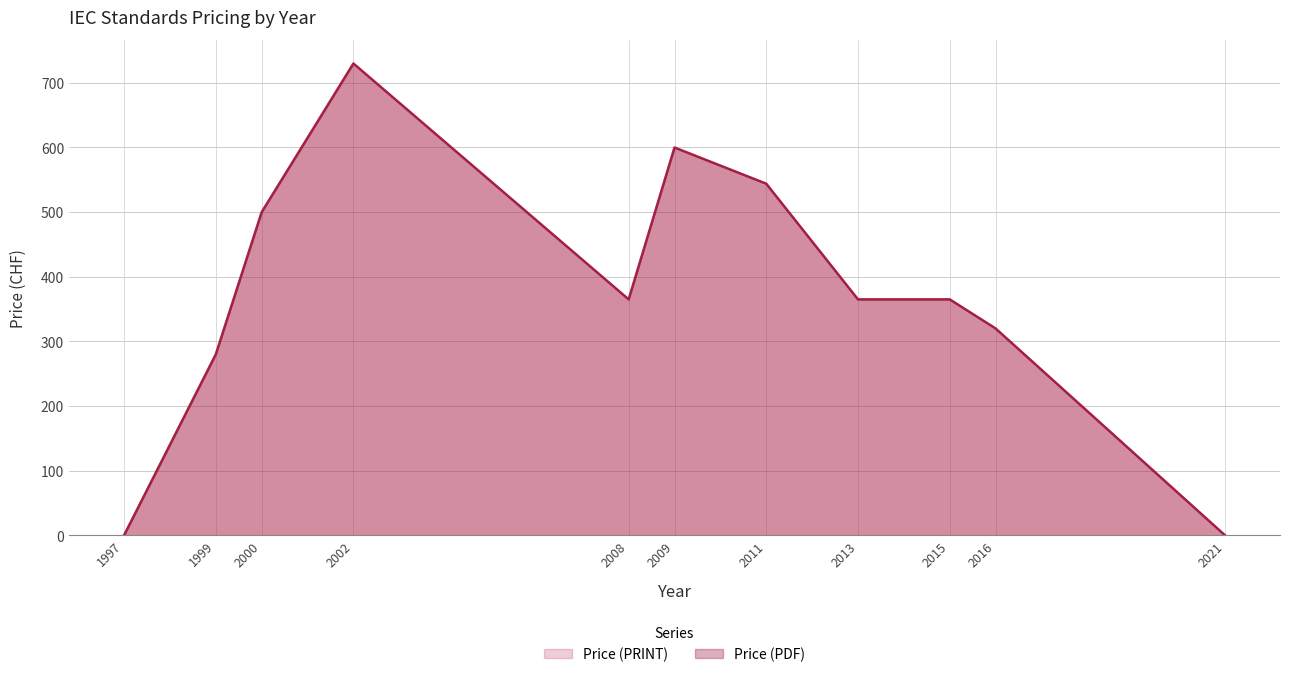

Does the chart display data point markers on the line(s)?

No